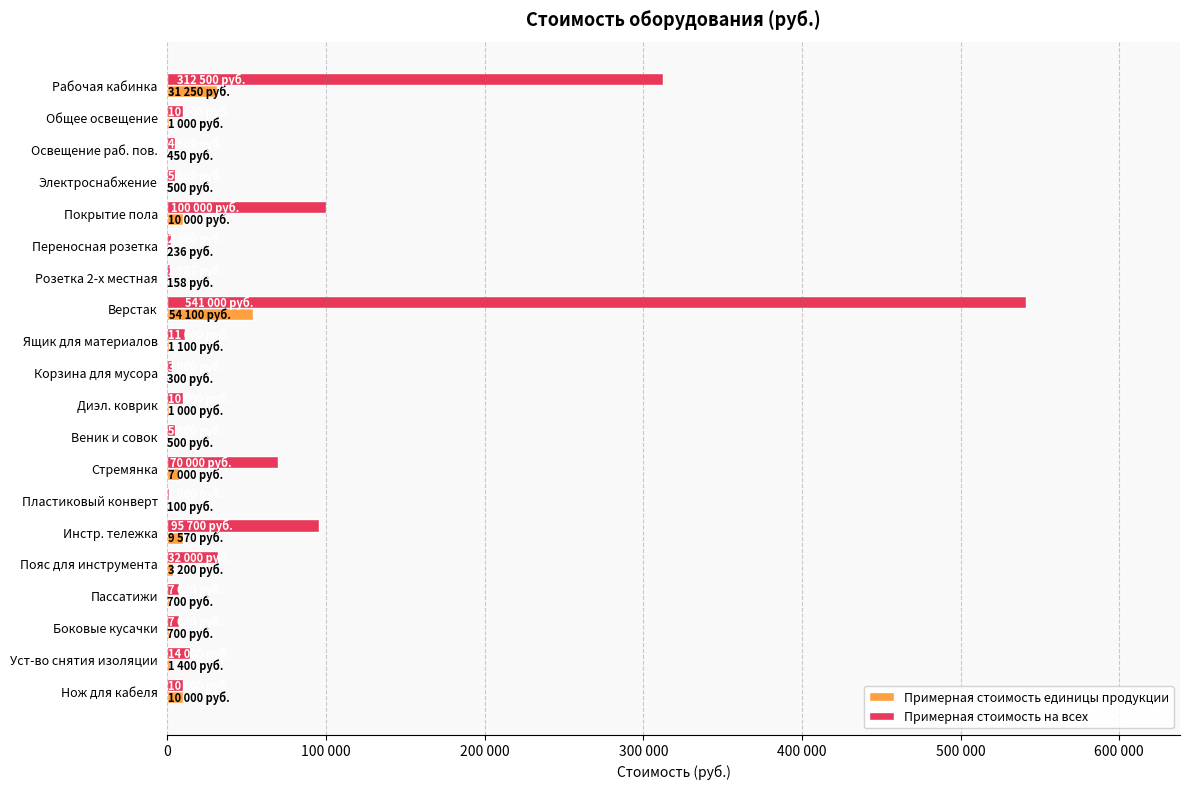

At which category is the sum across all series the highest?

Верстак